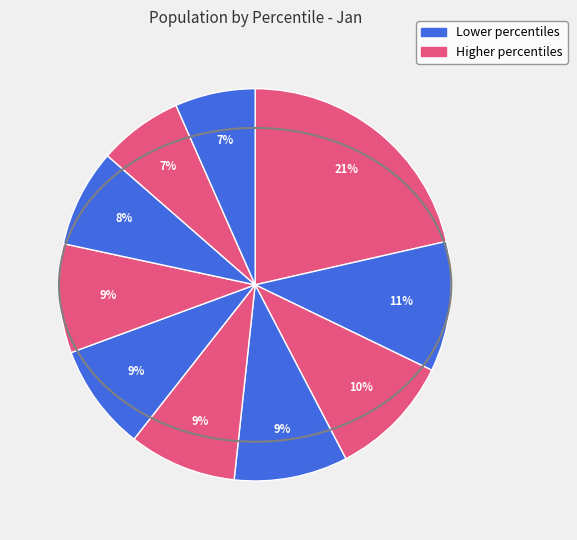

Count the number of slices in the pie.

10